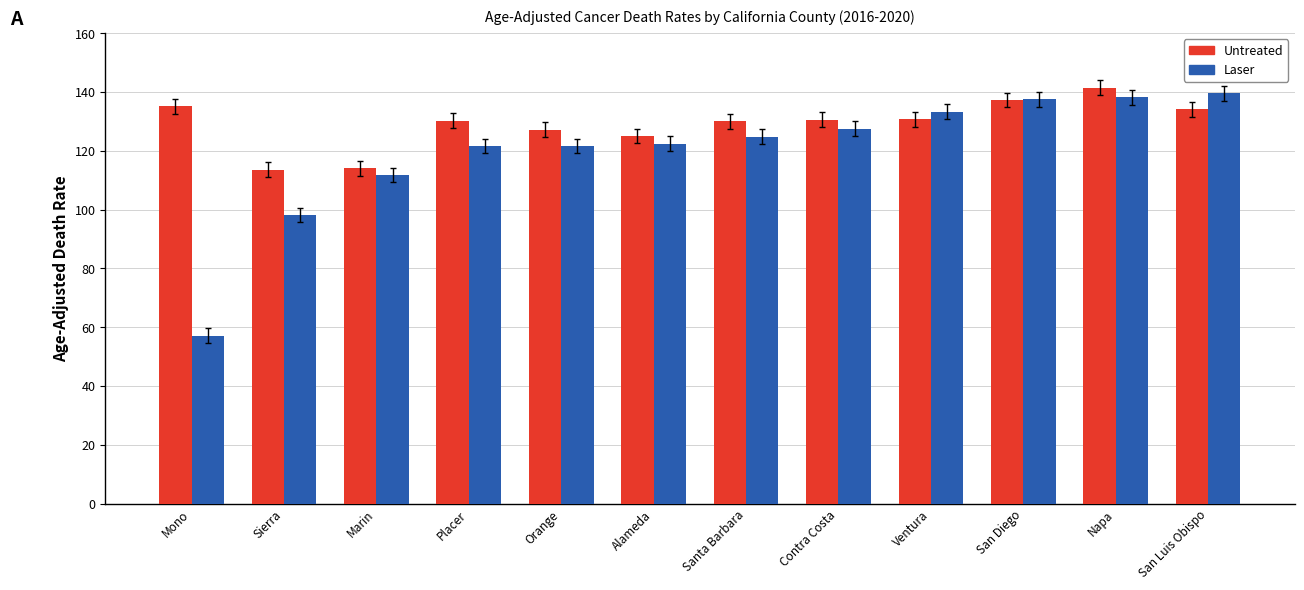

What is the difference between the maximum and second lowest values in the Untreated series?

27.4